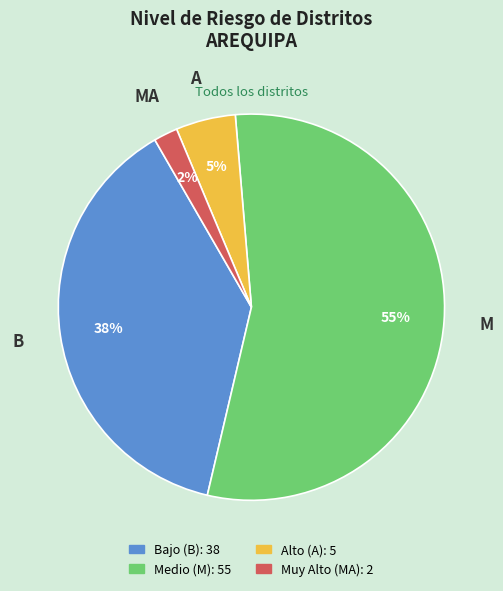

Is there any slice that represents more than half of the pie?

Yes